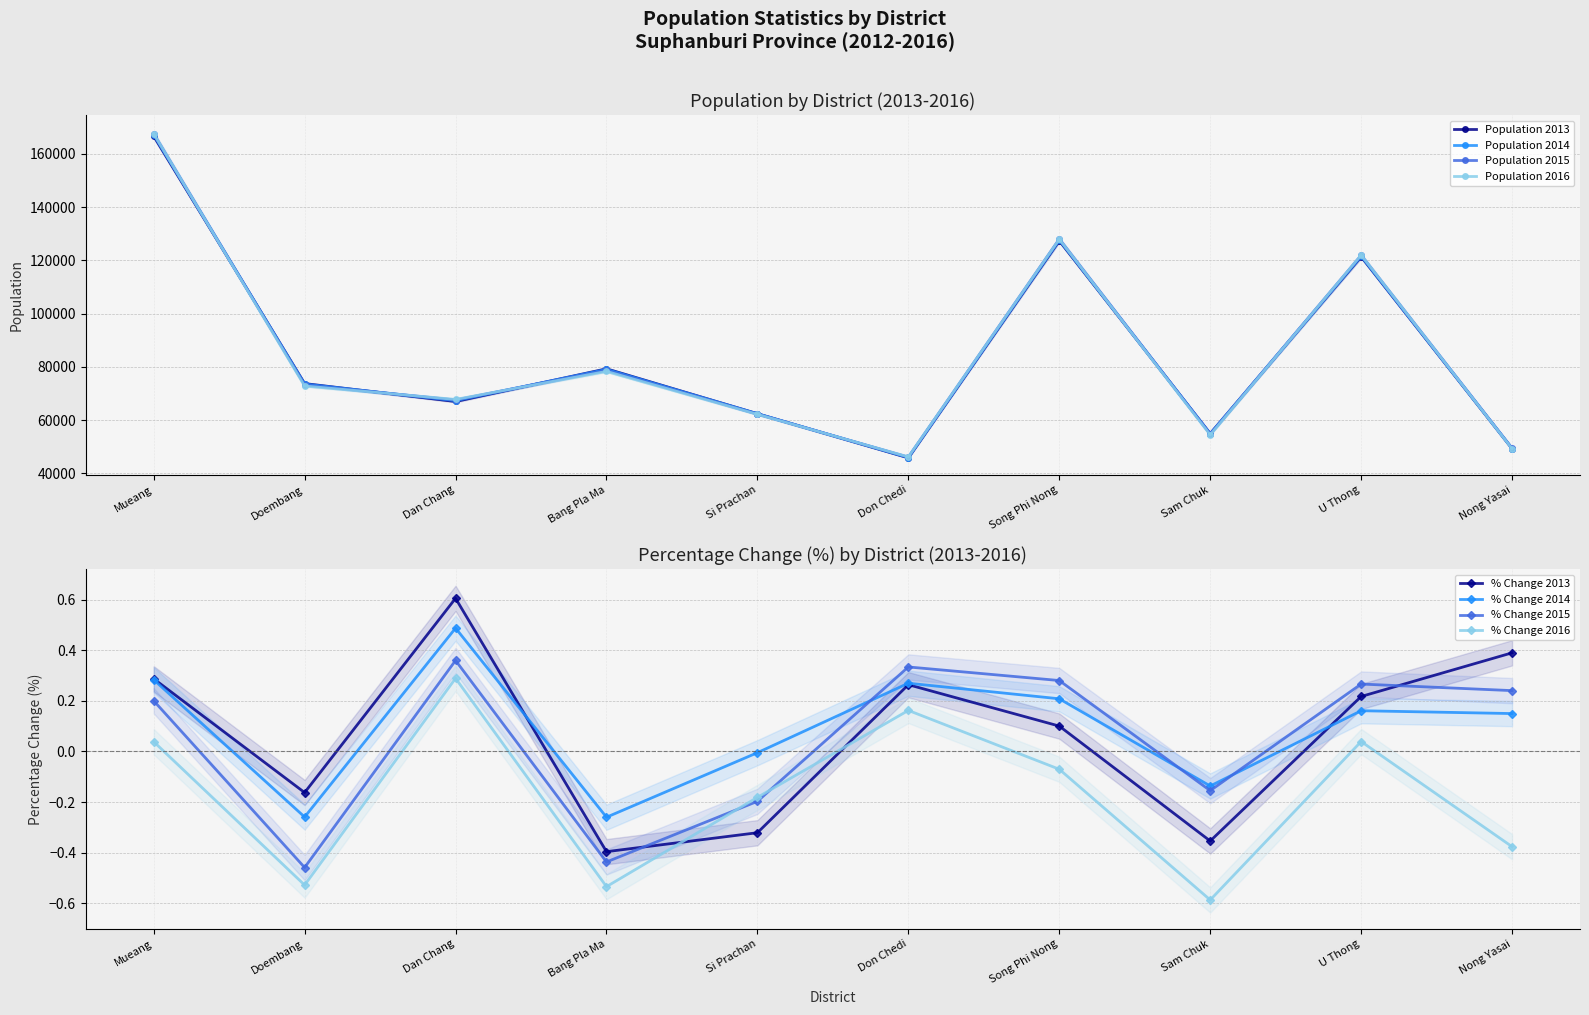

At which label does Population 2016 reach its peak?

Mueang